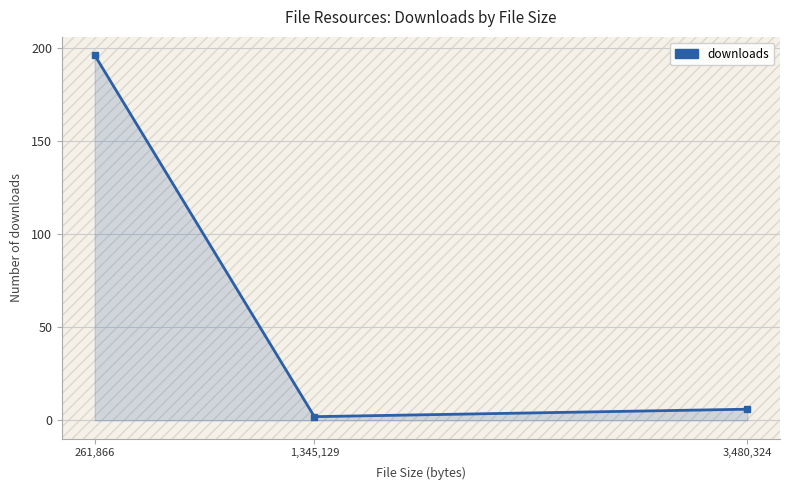

What is the change in value from 261,866 to 1,345,129?

-194